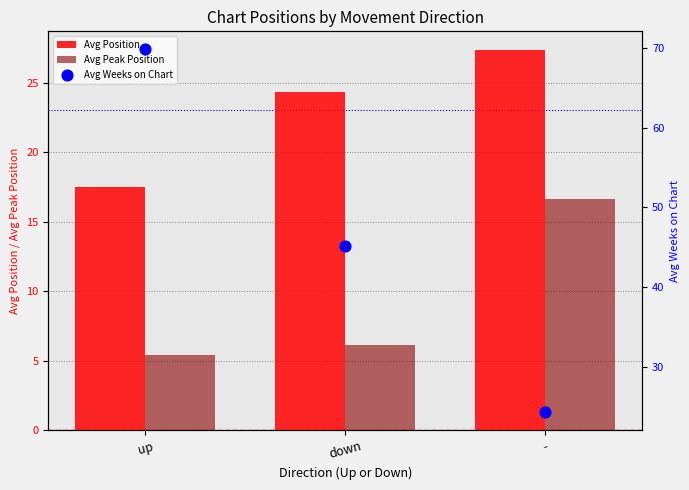

At which category is the sum across all series the highest?

up